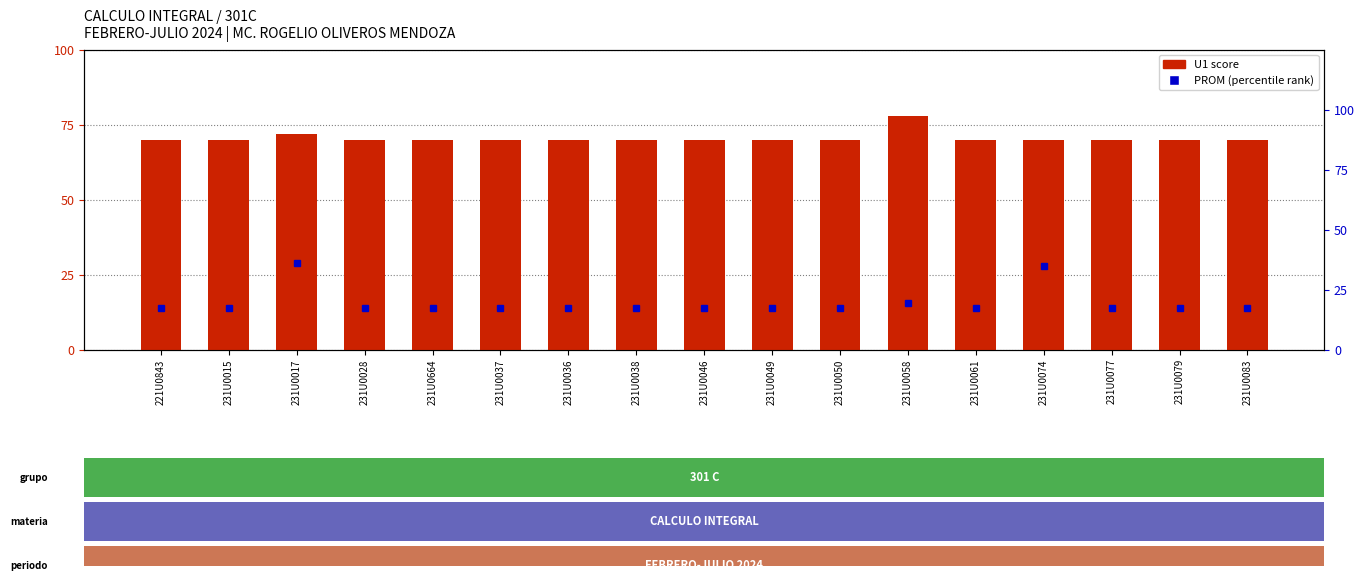

What is the average value of the PROM (percentile) series?

19.8